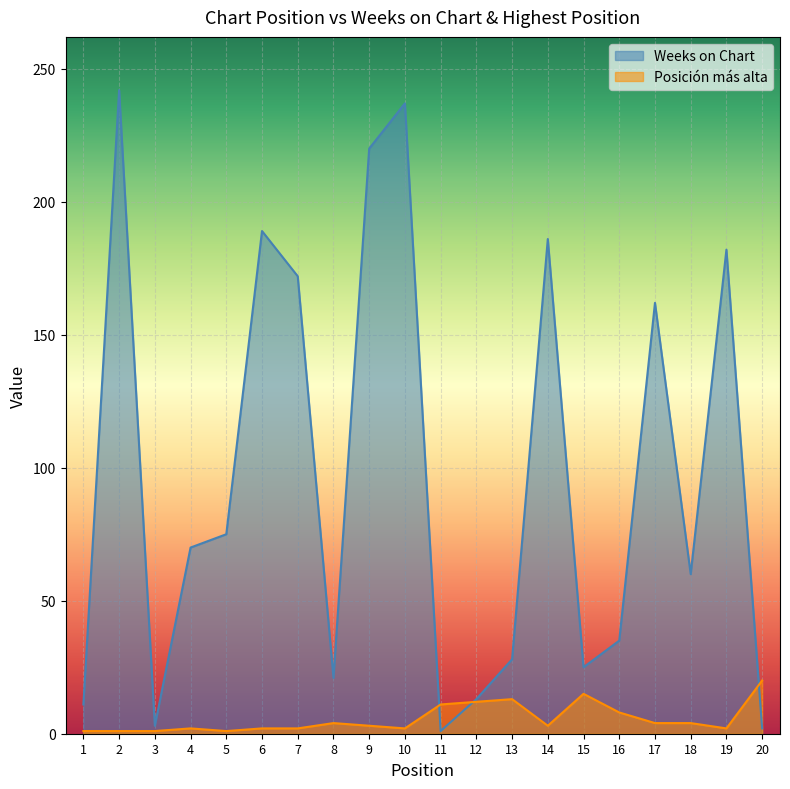

Rank the series by their maximum value, from lowest to highest.

Posición más alta, Weeks on Chart